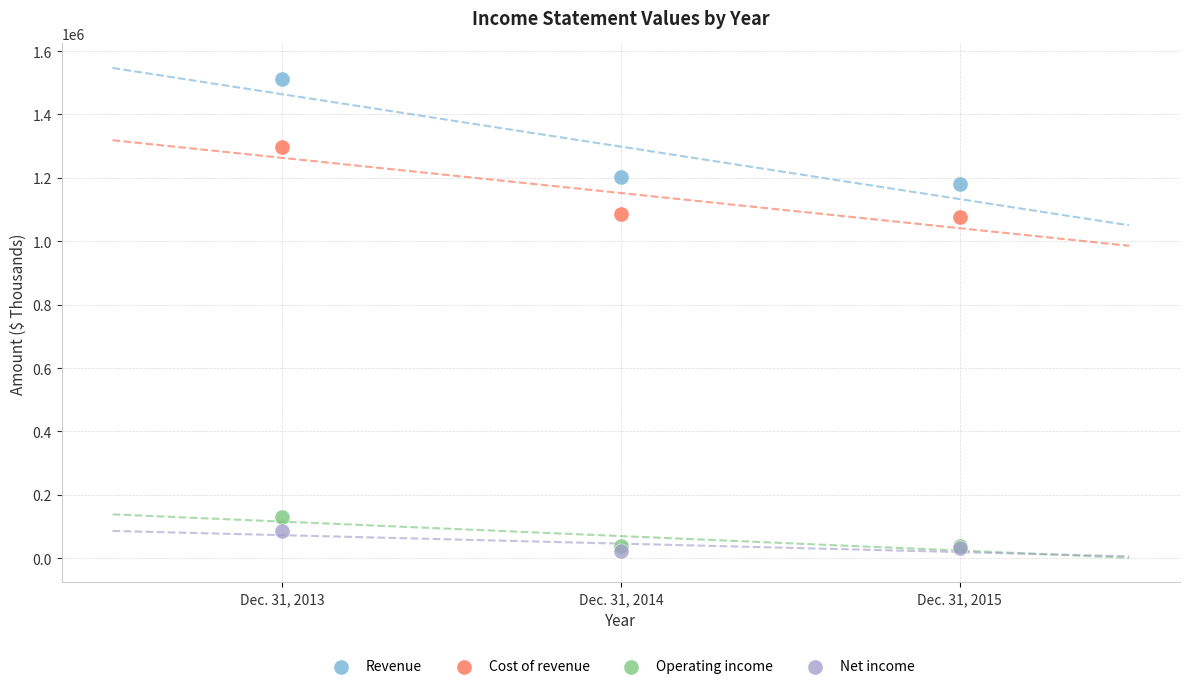

Which series has the largest Y range (max minus min)?

Revenue